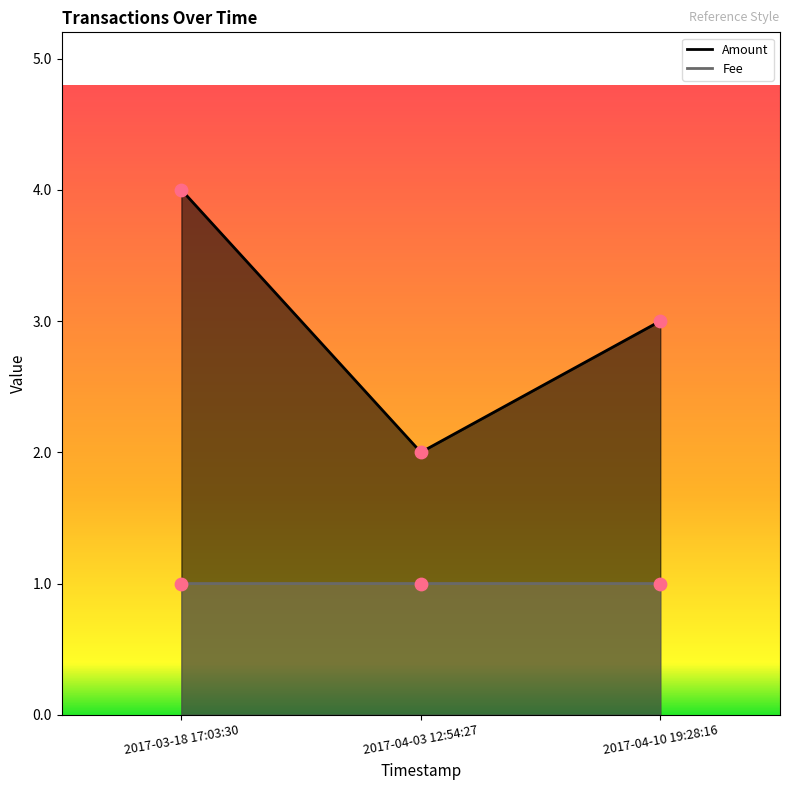

Which series contains the lowest Y value?

Fee